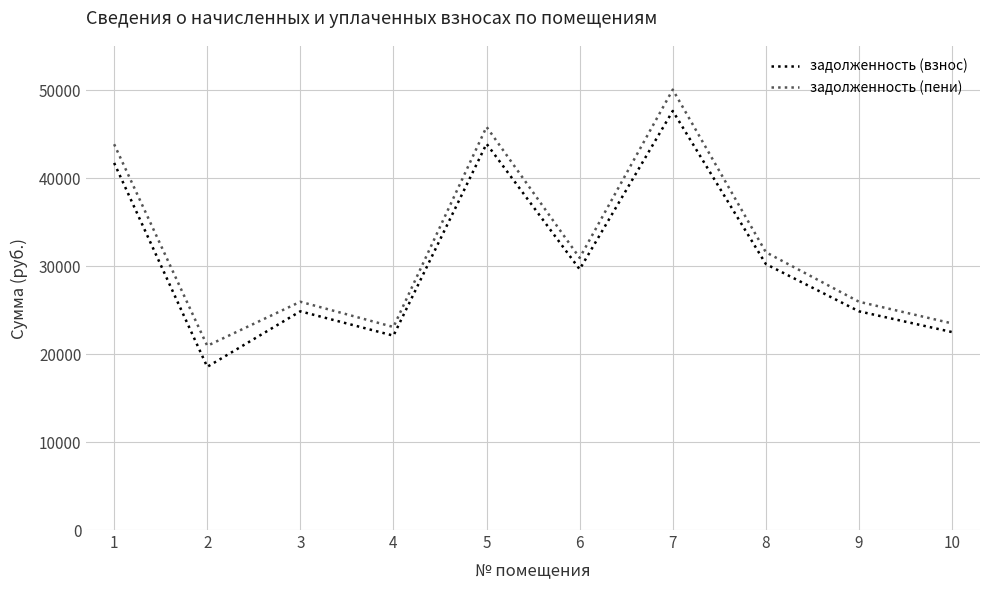

Which series has the widest spread of values?

задолженность (пени)